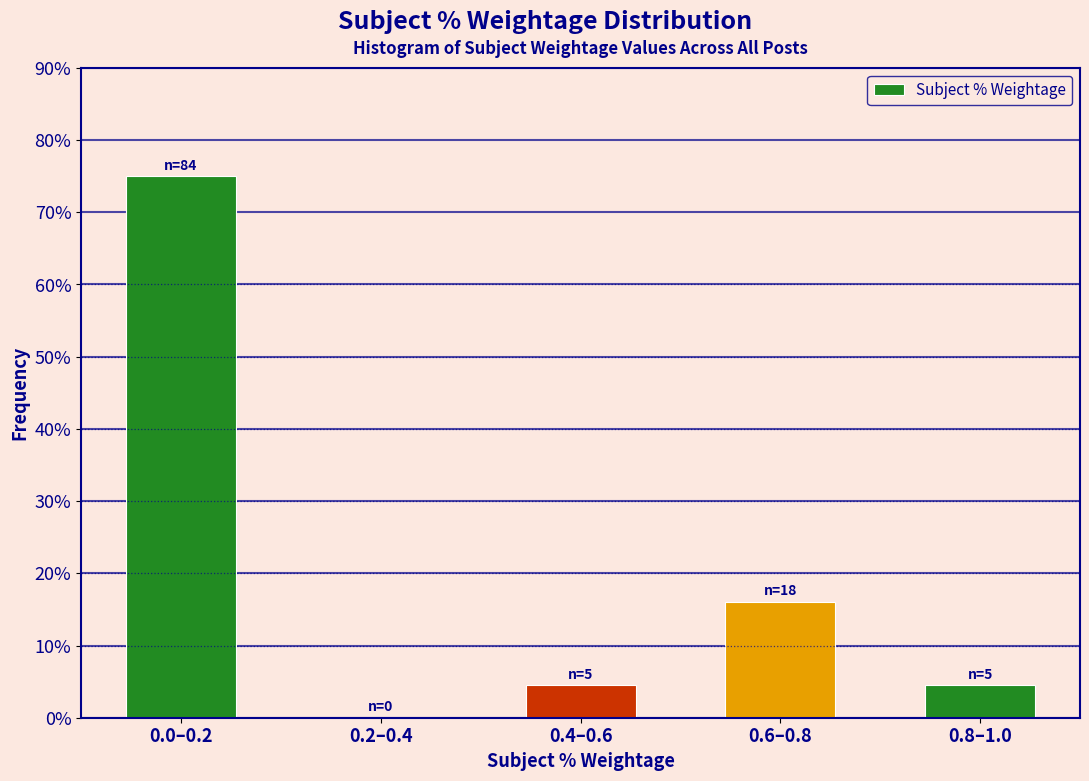

Reading left to right, what are all the values shown in this chart?

0.0–0.2=75.0	0.2–0.4=0.0	0.4–0.6=4.5	0.6–0.8=16.1	0.8–1.0=4.5